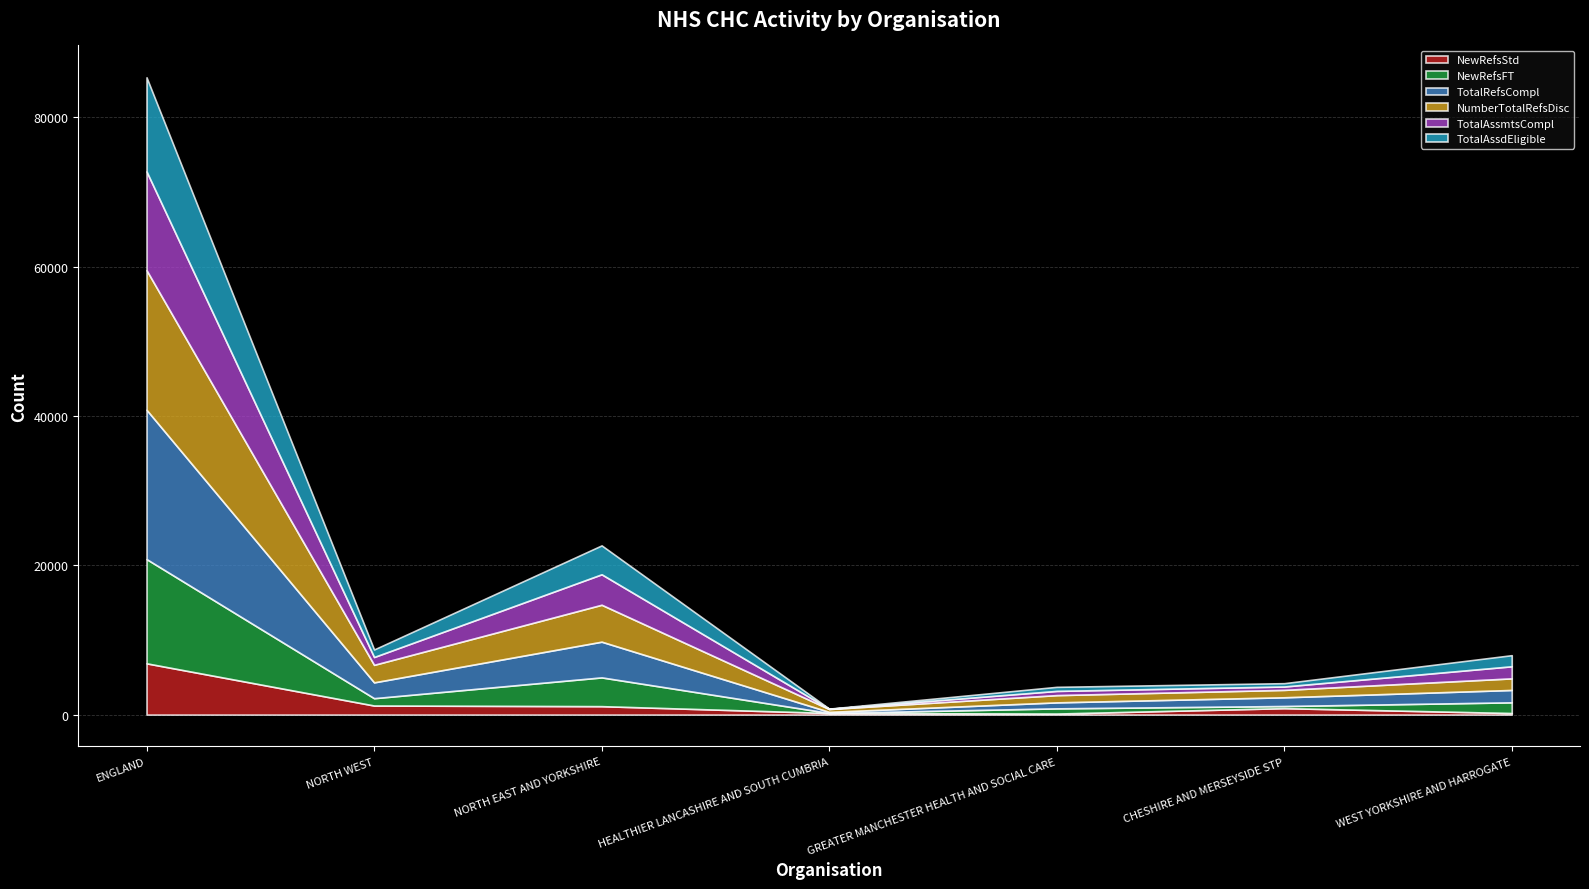

What is the label of the 5th point from the left?

GREATER MANCHESTER HEALTH AND SOCIAL CARE